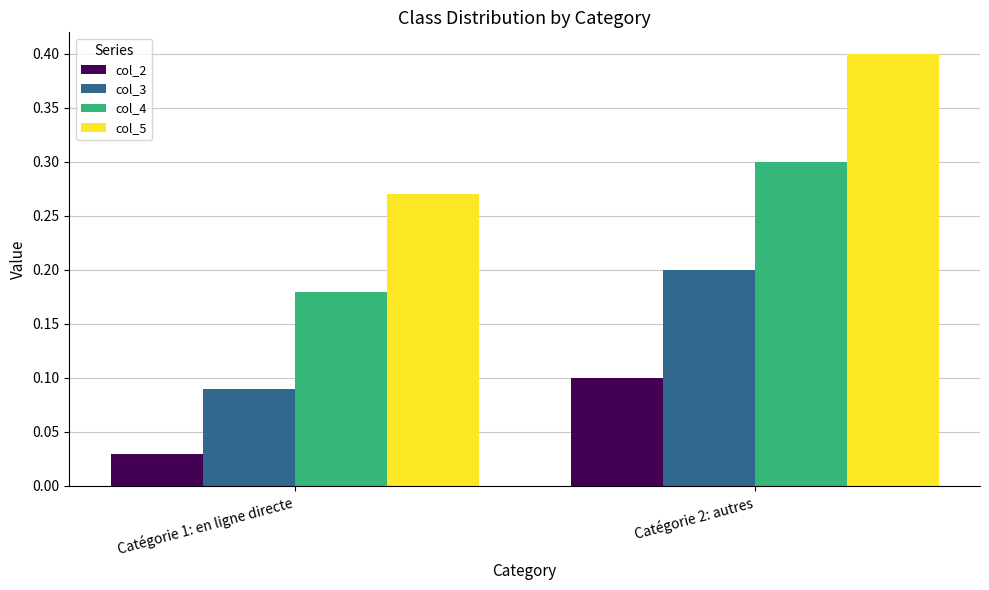

Is the value of col_4 at Catégorie 1: en ligne directe greater than the value of col_5 at Catégorie 2: autres?

No